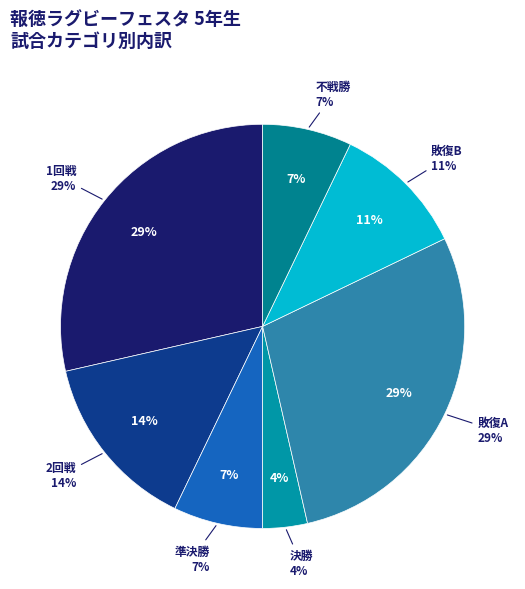

Do 決勝 and 不戦勝 together represent more than half of the pie?

No